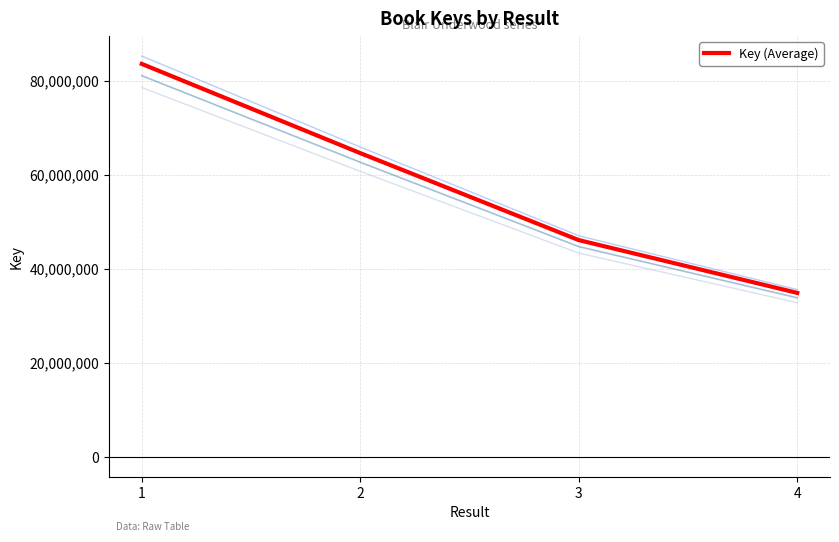

What is the difference between the maximum and second lowest values?

37496740